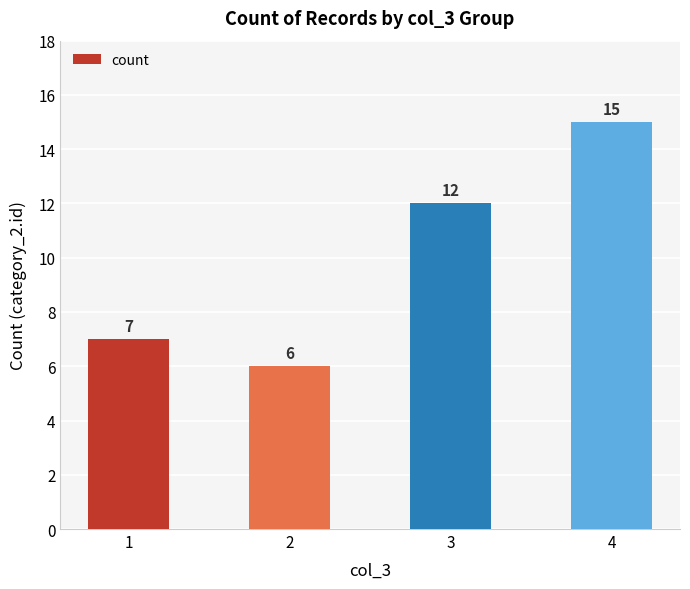

Reading left to right, transcribe all the data shown in this chart.

1=7	2=6	3=12	4=15